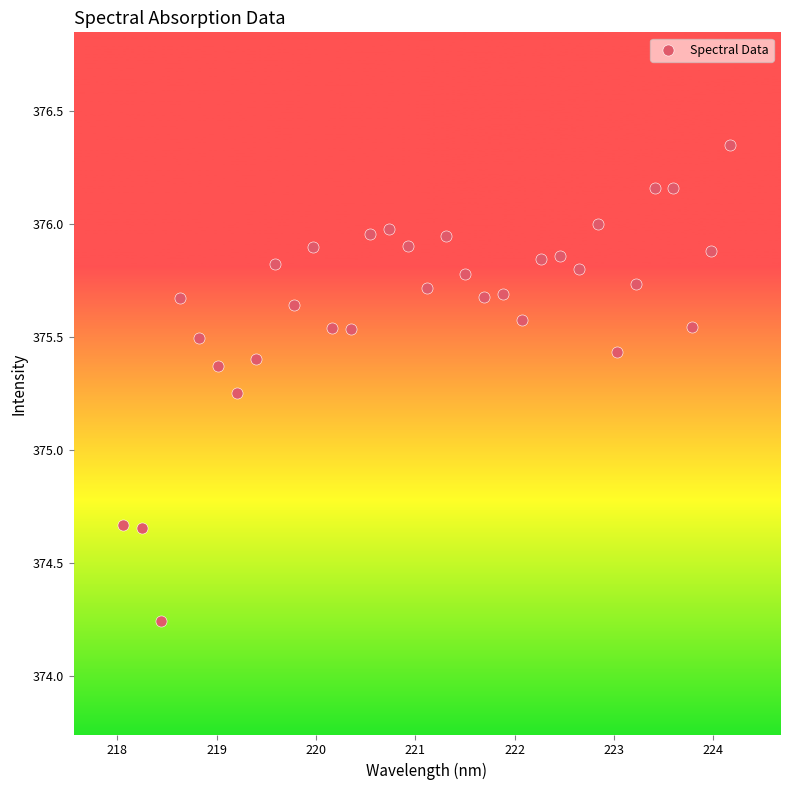

What is the range of X values (max minus min)?

6.1